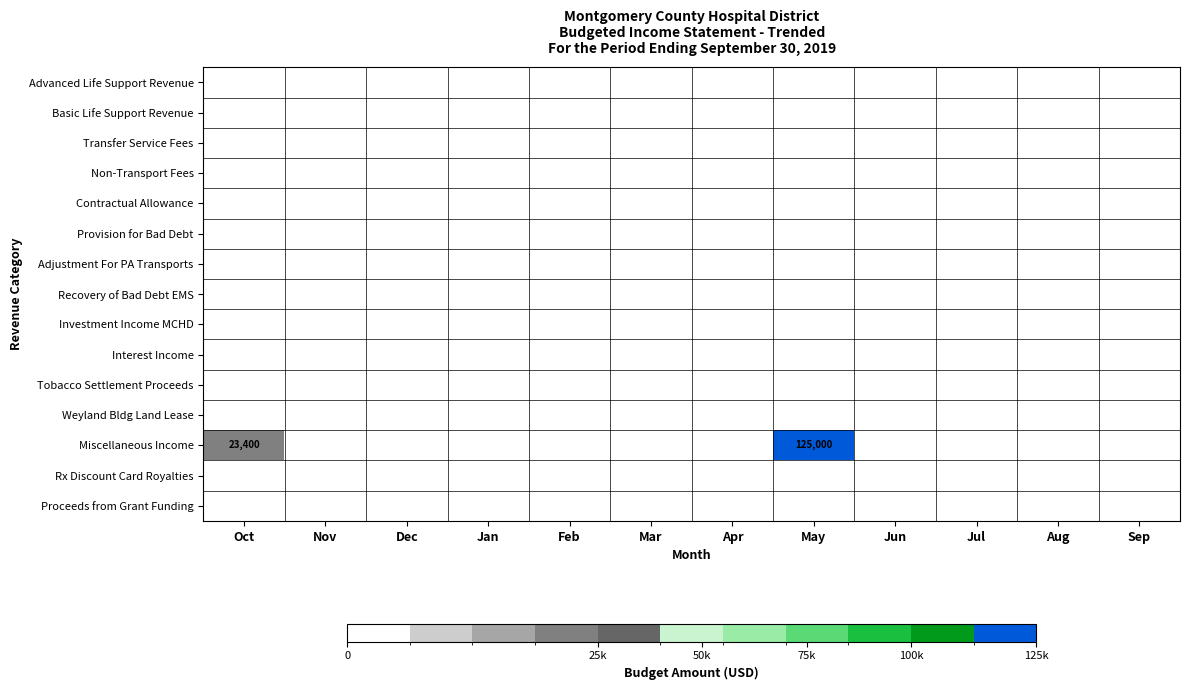

List the labels in order of Rx Discount Card Royalties value, smallest first.

Oct, Nov, Dec, Jan, Feb, Mar, Apr, May, Jun, Jul, Aug, Sep